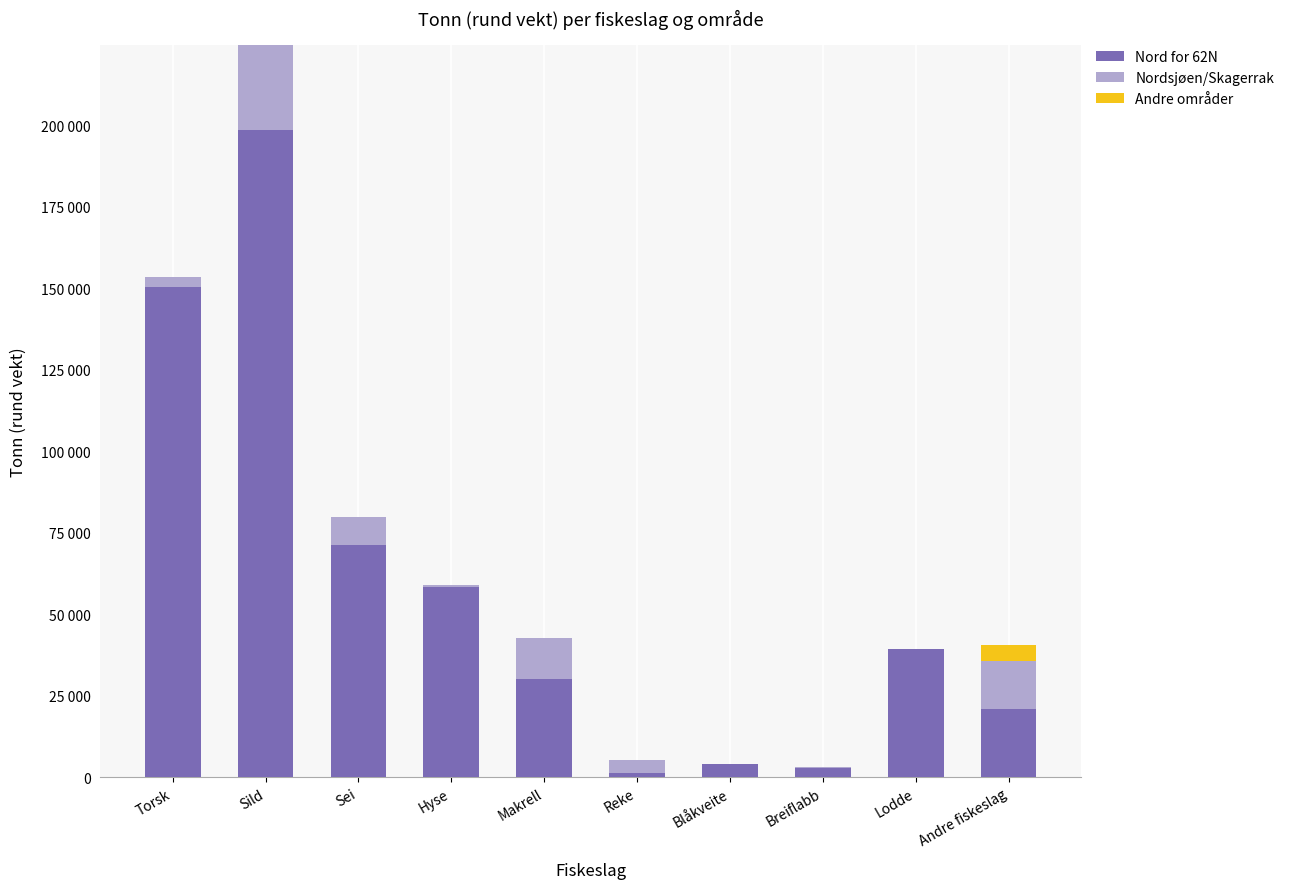

What are all the series names shown in the legend?

Nord for 62N, Nordsjøen/Skagerrak, Andre områder